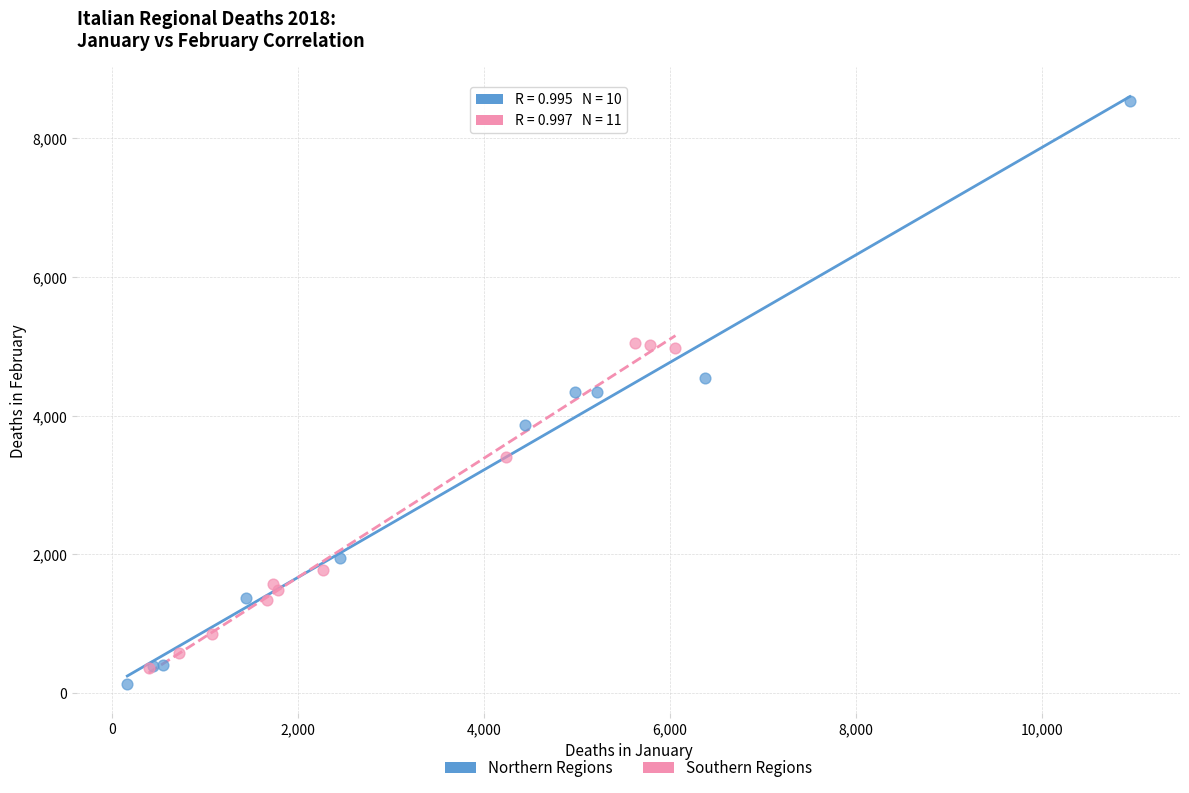

Which series has the largest Y range (max minus min)?

Northern Regions